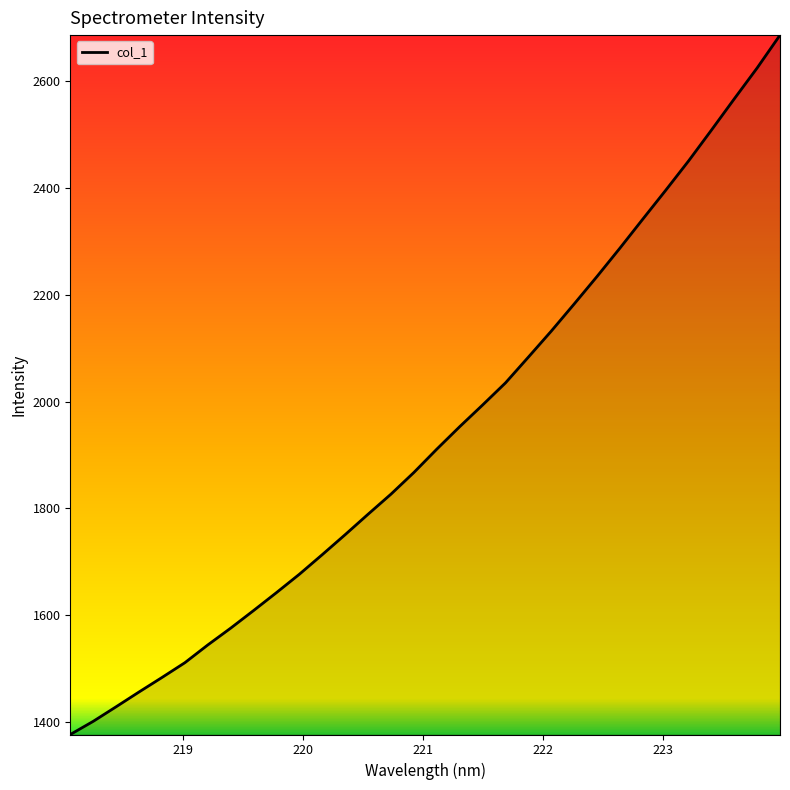

What is the difference between the maximum and minimum values?

1309.6